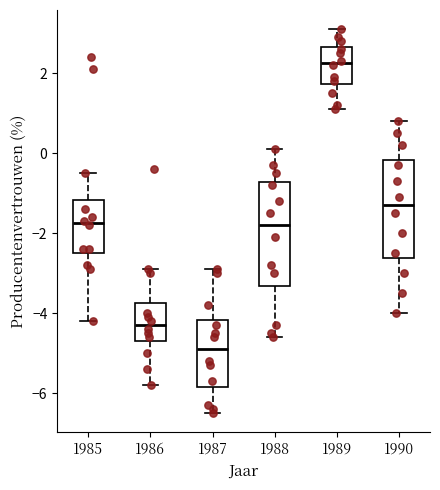

Reading left to right, read every box against the y-axis: the position of its median line, the range the box covers, and the ends of its whiskers. The values are not printed on the chart, so give them approximately, as read against the axis.

1985: median -1.8, box -2.4 to -1.2, whiskers -4.2 to -0.4
1986: median -4.2, box -4.6 to -3.8, whiskers -5.8 to -2.8
1987: median -4.8, box -5.8 to -4.2, whiskers -6.4 to -2.8
1988: median -1.8, box -3.4 to -0.8, whiskers -4.6 to 0.2
1989: median 2.2, box 1.8 to 2.6, whiskers 1.2 to 3.2
1990: median -1.2, box -2.6 to -0.2, whiskers -4.0 to 0.8